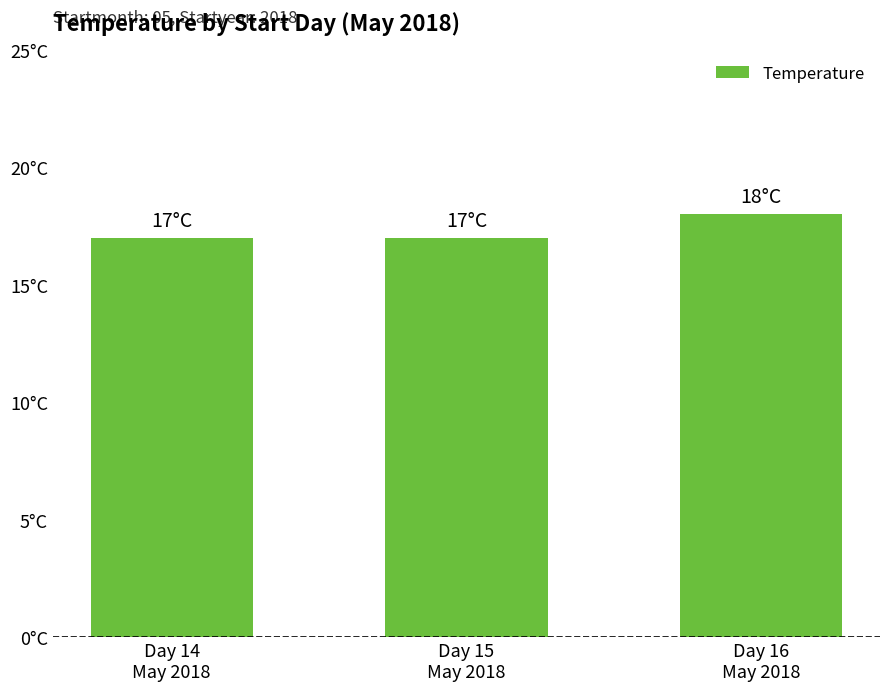

What is the change in value from Day 14
May 2018 to Day 16
May 2018?

+1